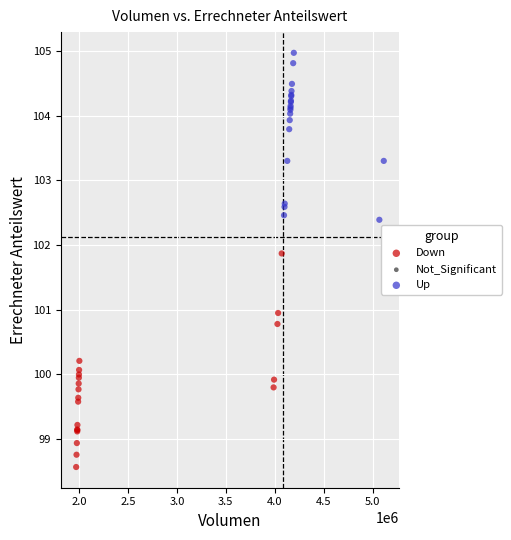

Which series contains the lowest Y value?

Down